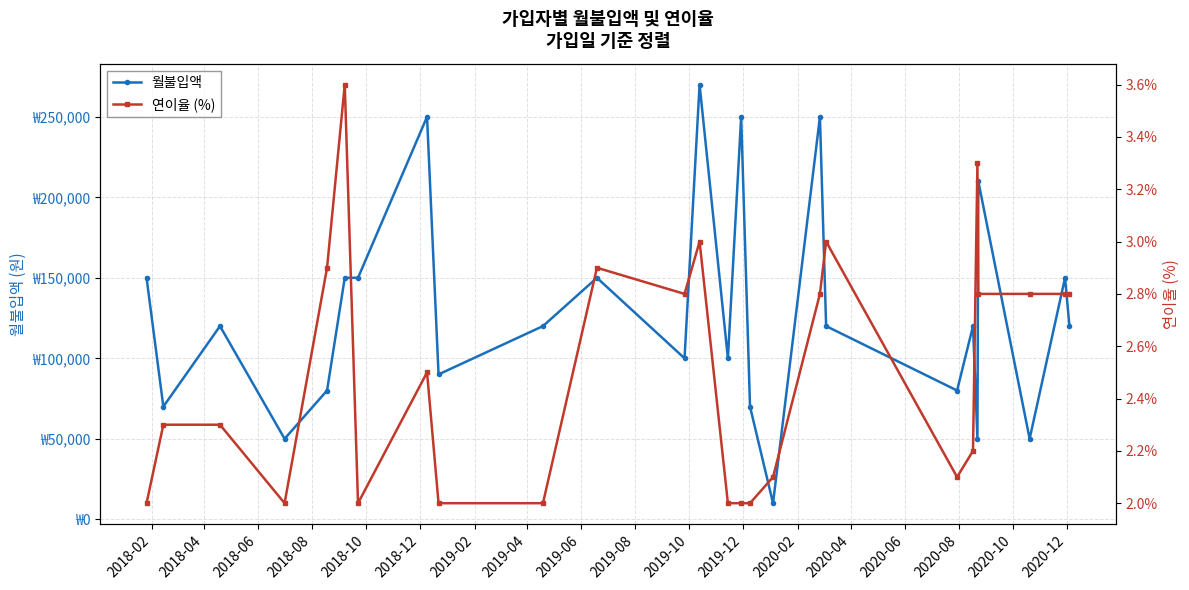

How many values in the 월불입액 series exceed 120000?

10